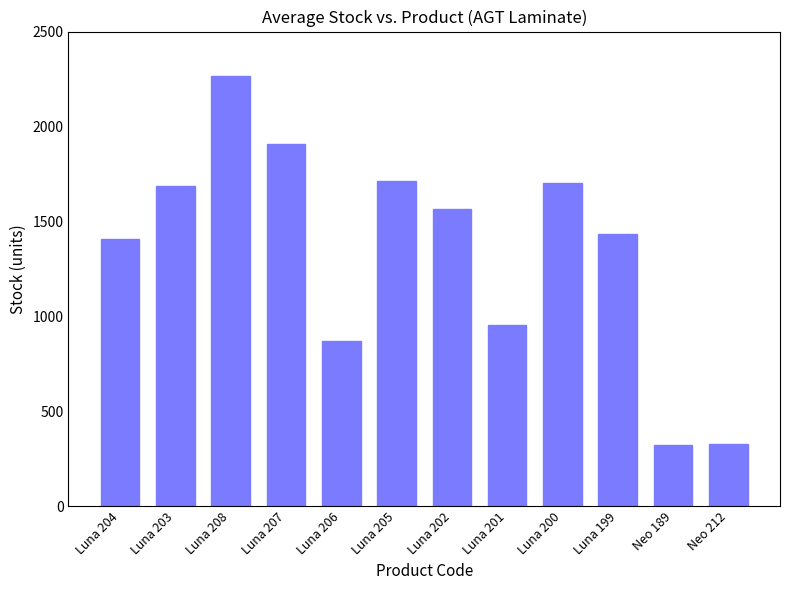

What is the difference between the maximum and second lowest values?

1935